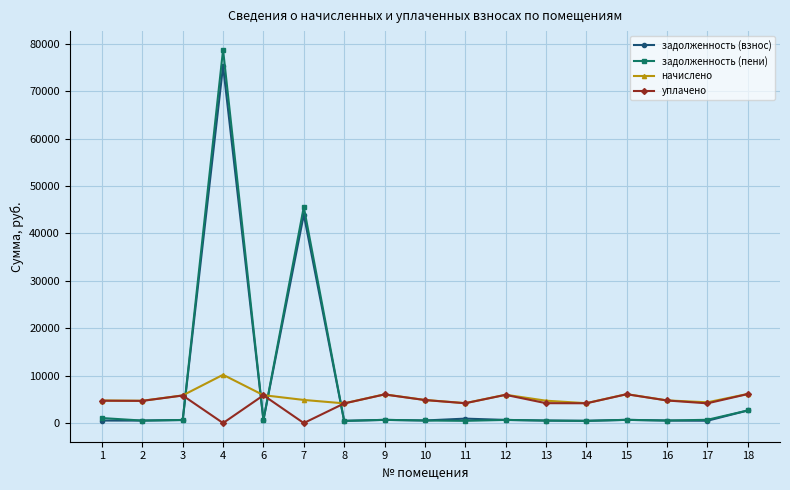

At which category is the sum across all series the highest?

4